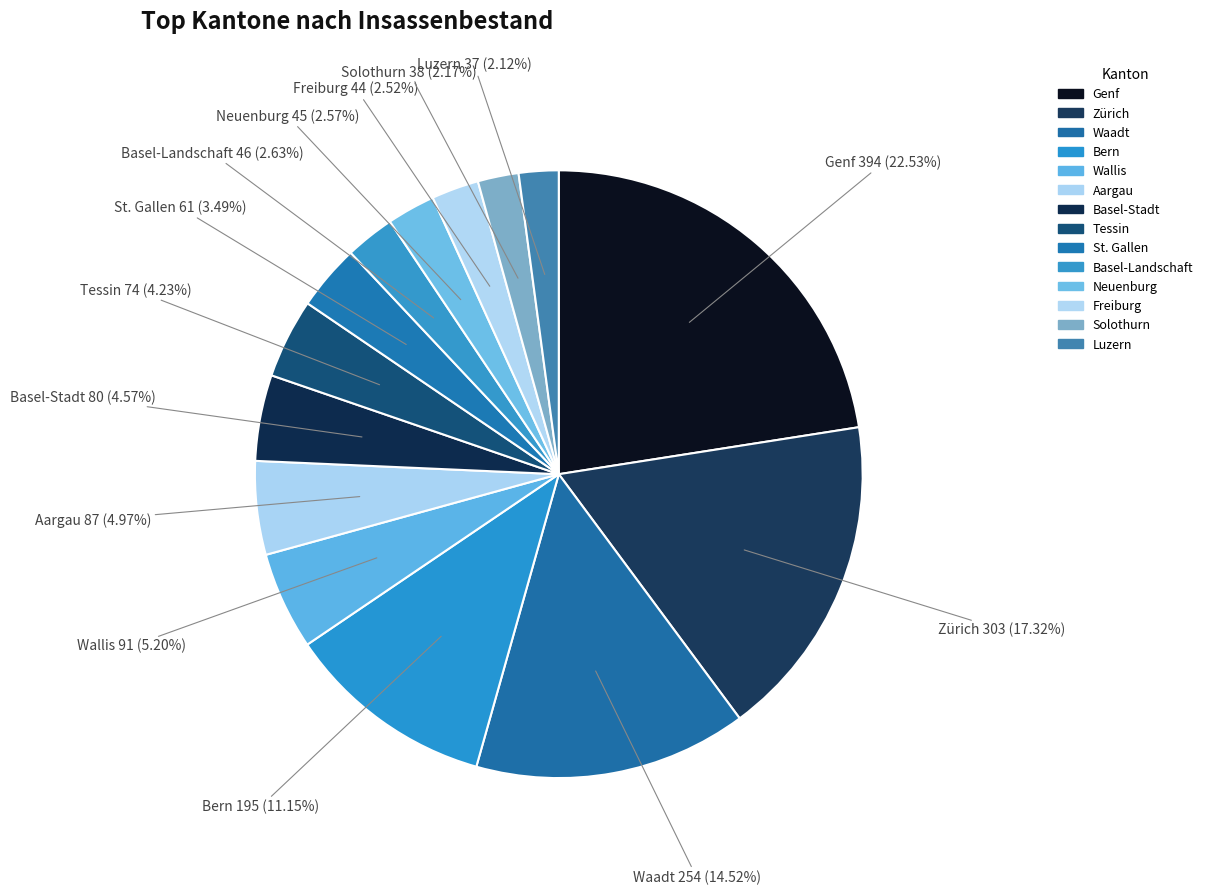

Does any single category account for the majority?

No